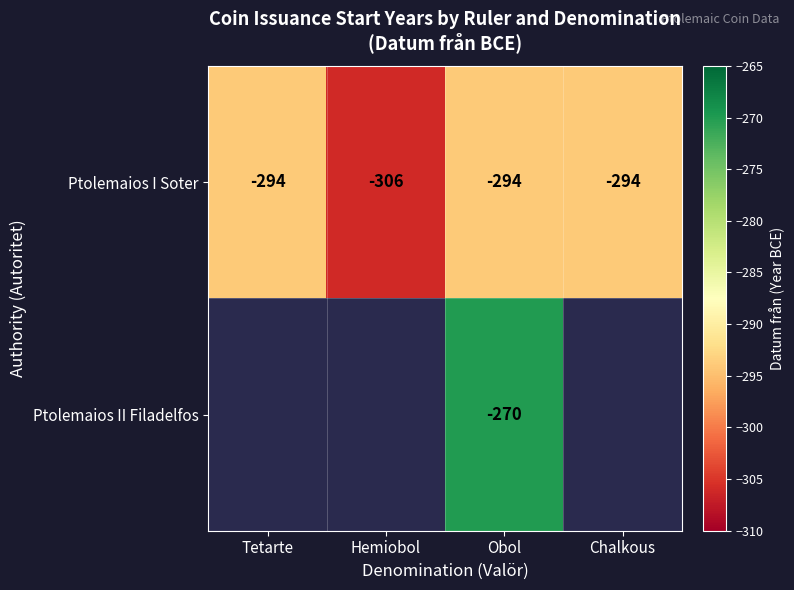

At which category is the sum across all series the highest?

Obol